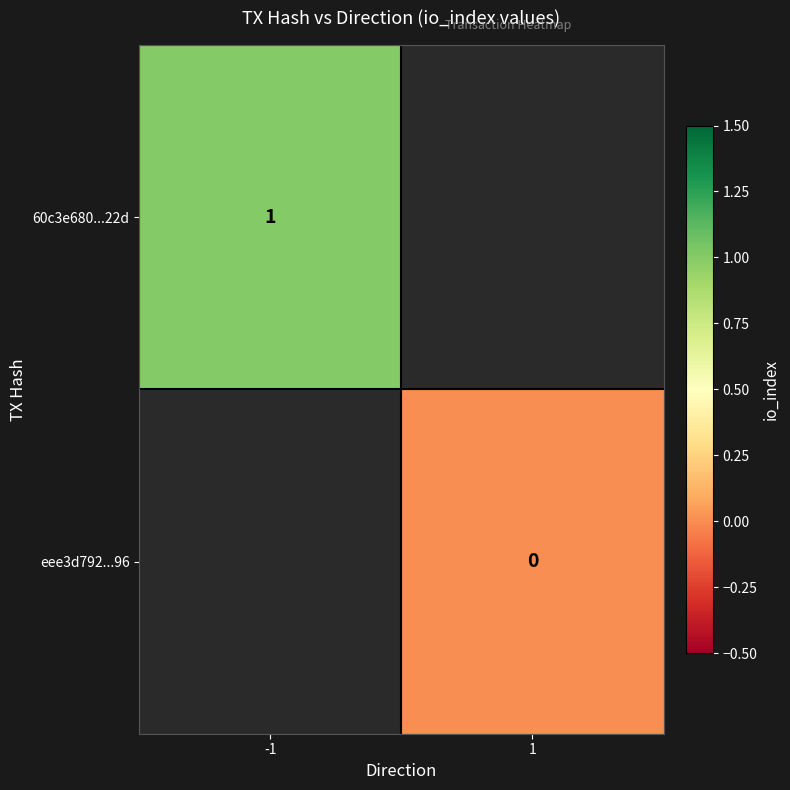

The 60c3e680...22d series shows 1 at -1. True or false?

True